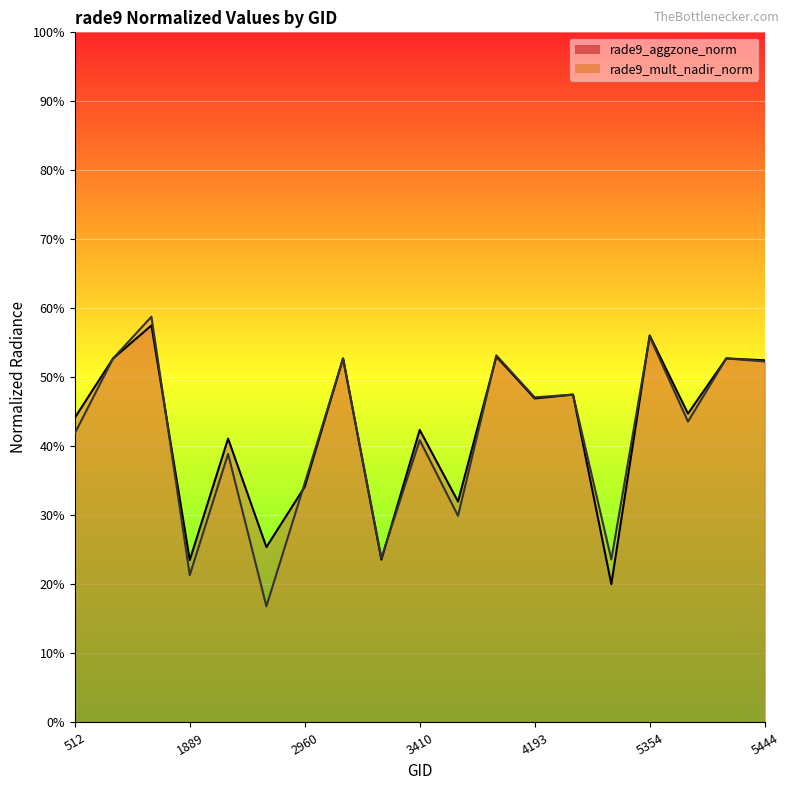

Between 2051 and 5354, which series saw the biggest shift?

rade9_mult_nadir_norm